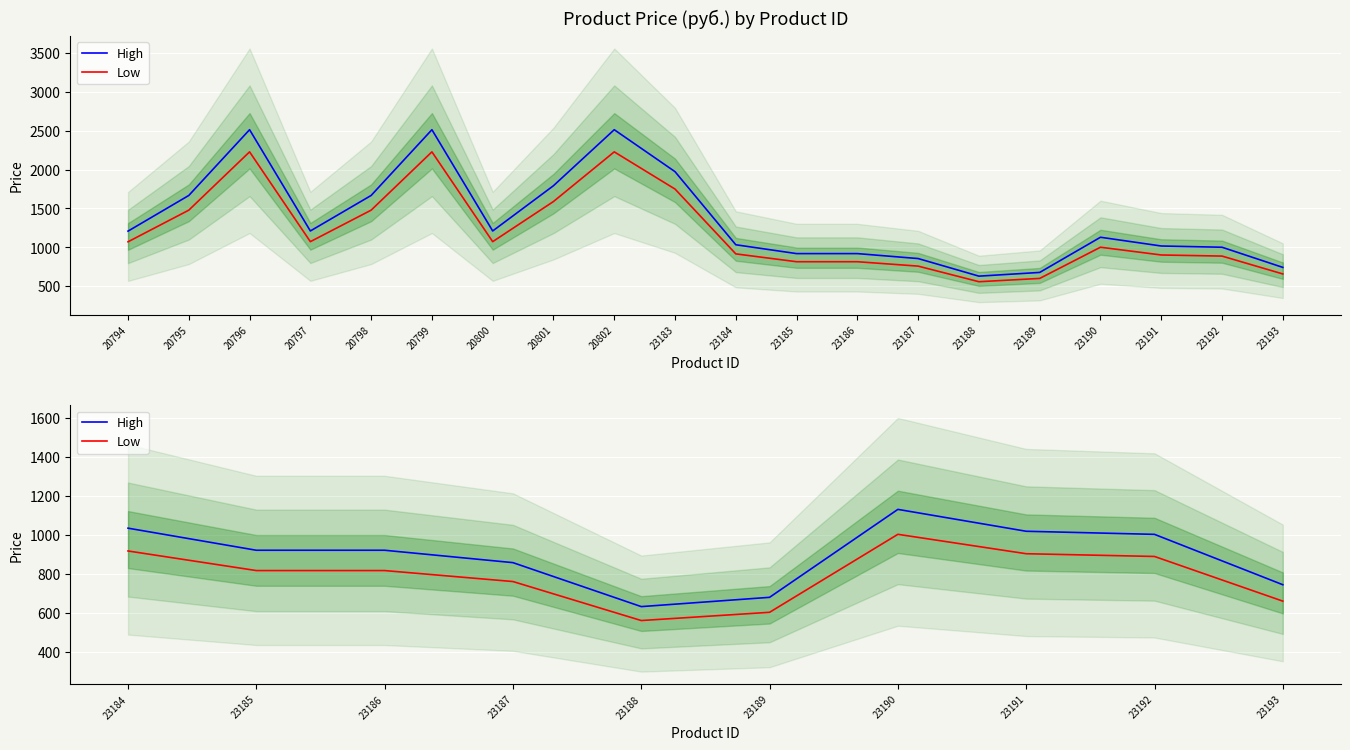

True or false: High and Low cross at least once.

False